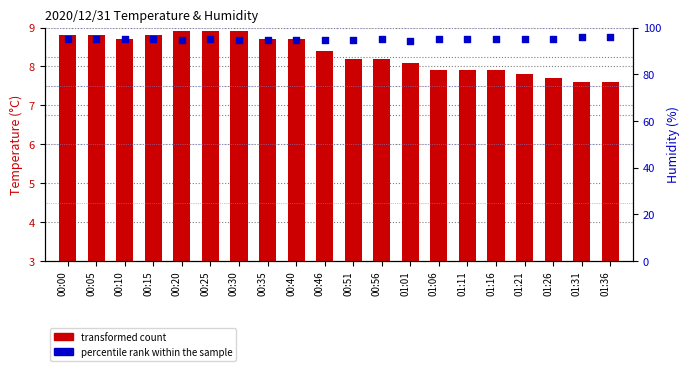

Is the value of transformed count at 01:21 greater than the value of percentile rank within the sample at 01:06?

No